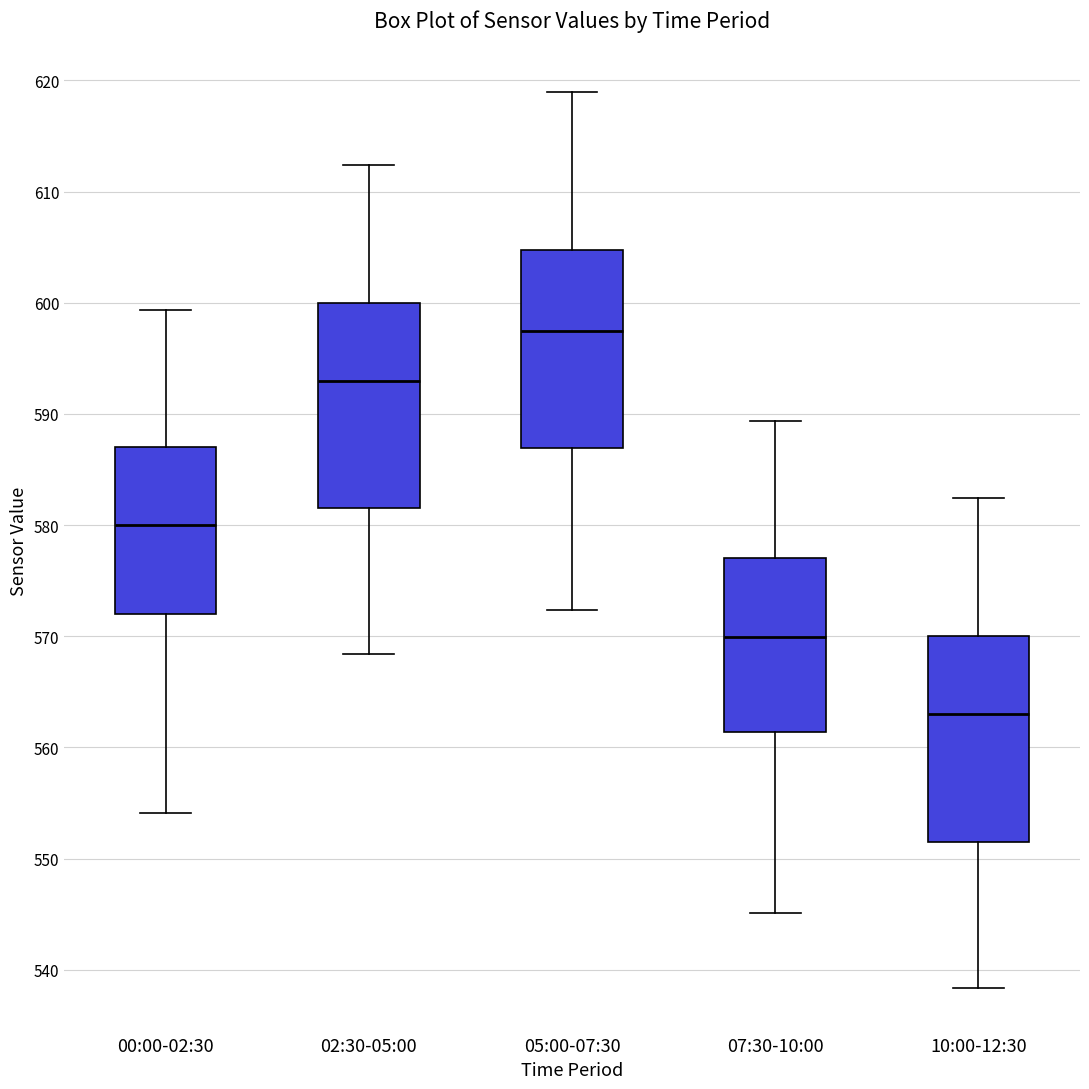

Reading left to right, read every box against the y-axis: the position of its median line, the range the box covers, and the ends of its whiskers. The values are not printed on the chart, so give them approximately, as read against the axis.

00:00-02:30: median 580, box 572 to 587, whiskers 554 to 599
02:30-05:00: median 593, box 581 to 600, whiskers 568 to 612
05:00-07:30: median 597, box 587 to 605, whiskers 572 to 619
07:30-10:00: median 570, box 561 to 577, whiskers 545 to 589
10:00-12:30: median 563, box 551 to 570, whiskers 538 to 582